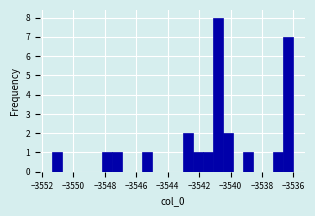

Read against the x-axis, roughly where is the centre of the tallest bar?

-3540.8